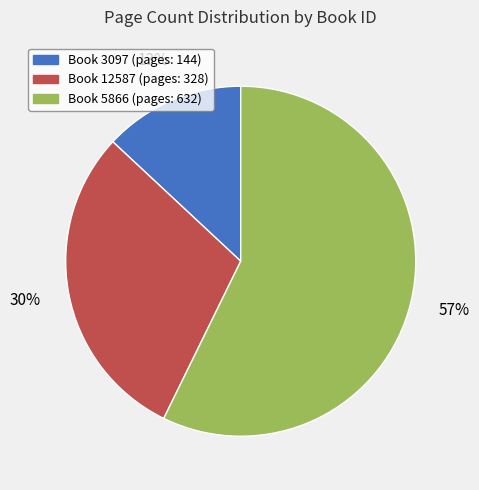

How many segments does this pie chart have?

3